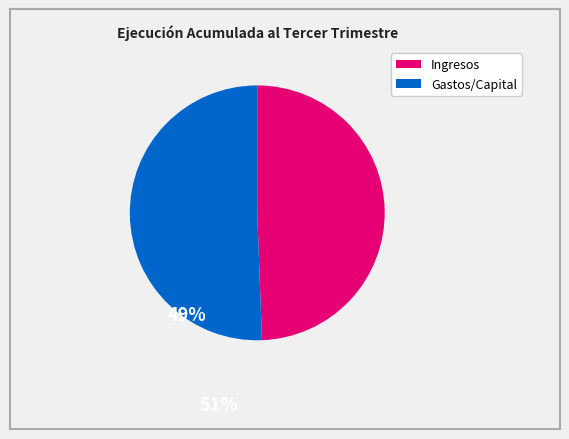

How many slices are in this pie chart?

2